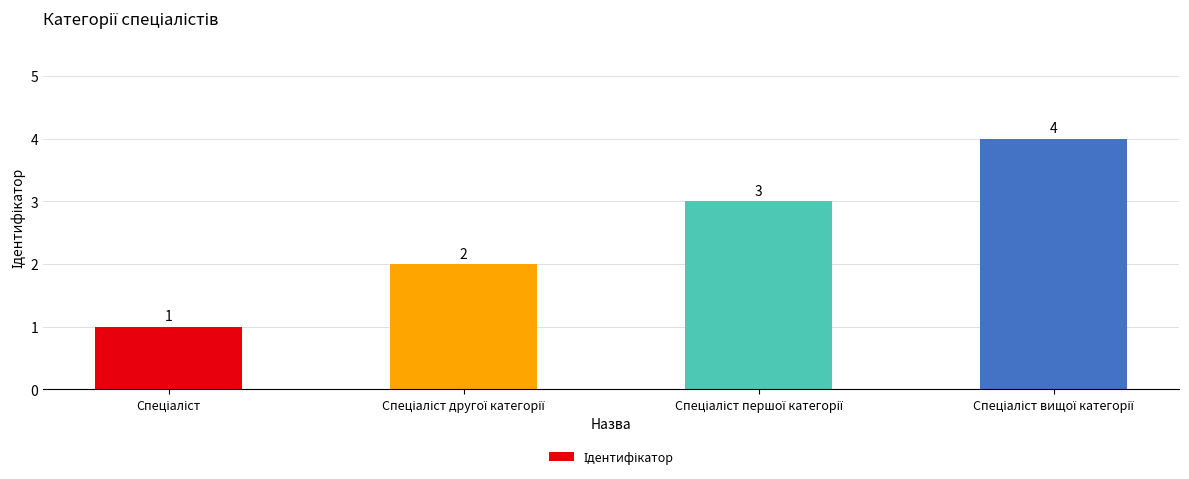

What is the maximum value shown in the chart?

4